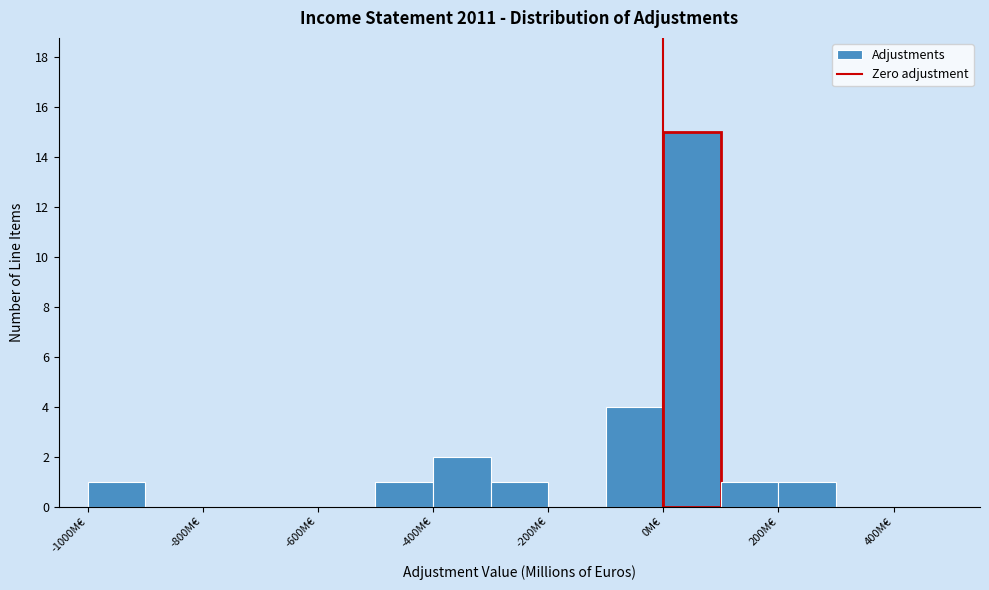

What is the height of the bar covering -100 to 0 on the x-axis? The values are not printed on the chart, so give them approximately, as read against the axis.

4